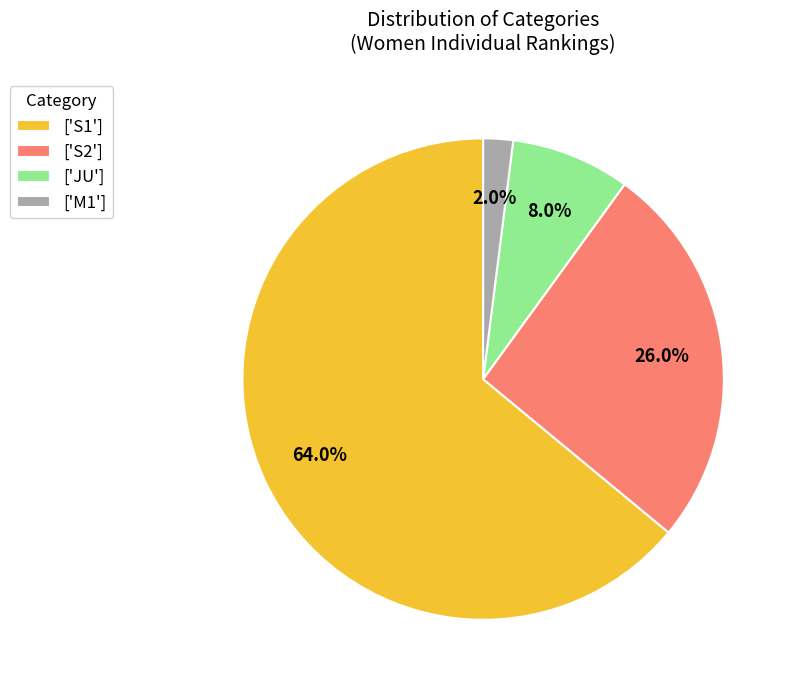

What percentage do ['S2'] and ['M1'] together represent?

28.0%